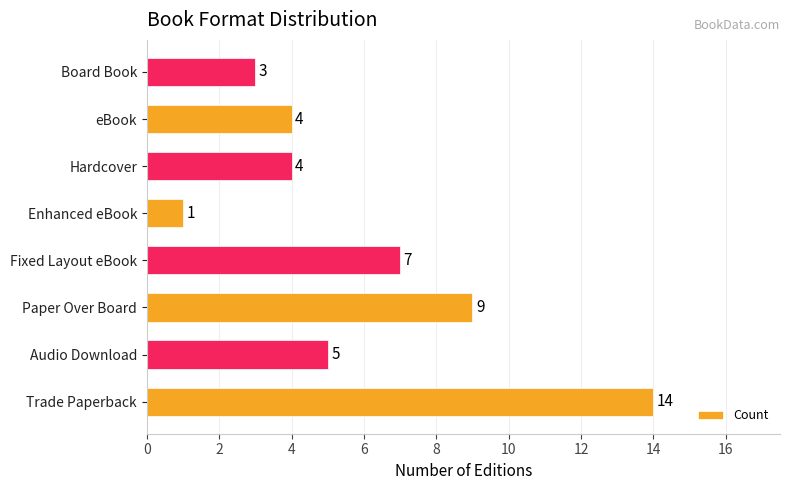

How many distinct data groups are displayed?

1